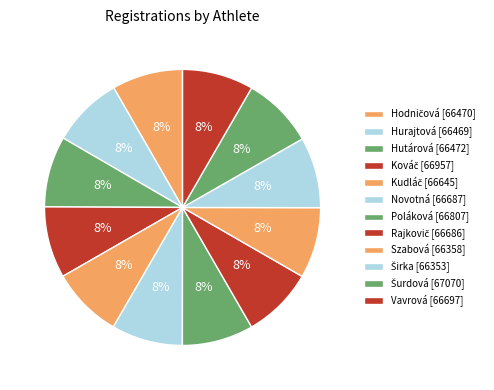

Combined, do Hodničová and Šurdová account for over 50%?

No